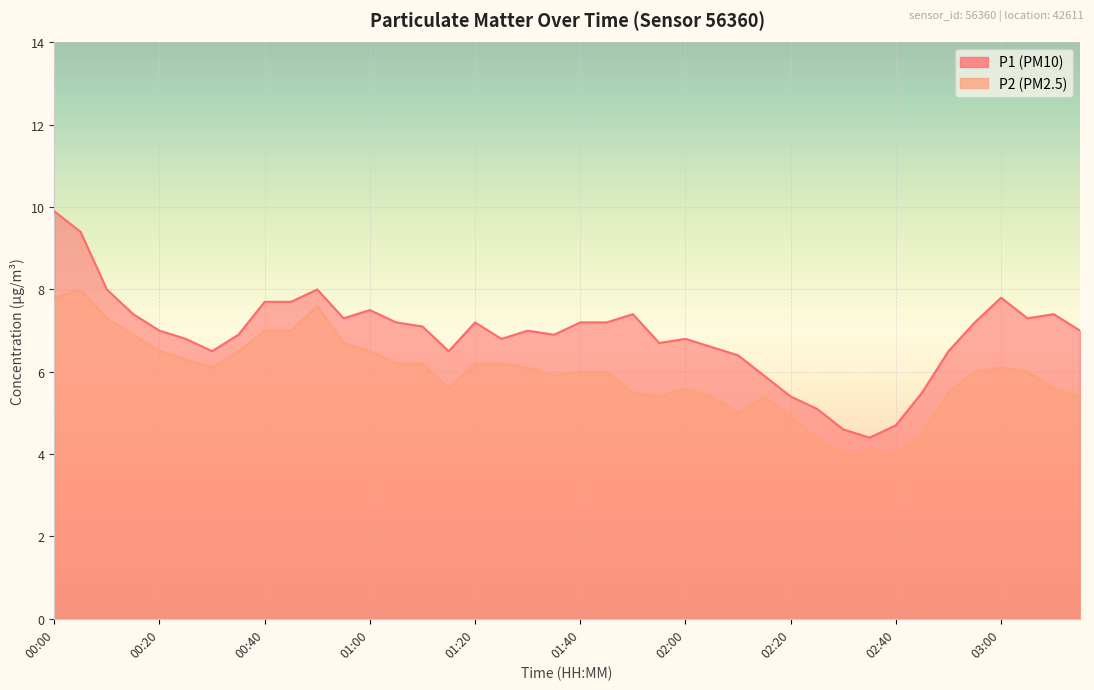

What is the minimum value shown in the chart?

4.0